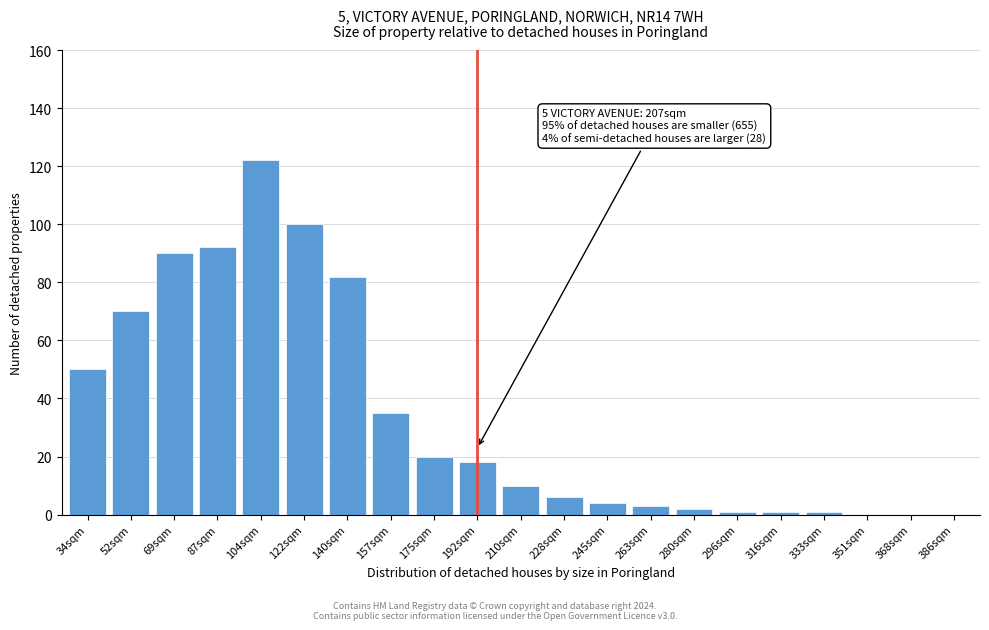

Reading left to right, what are all the values shown in this chart?

34sqm=50	52sqm=70	69sqm=90	87sqm=92	104sqm=122	122sqm=100	140sqm=82	157sqm=35	175sqm=20	192sqm=18	210sqm=10	228sqm=6	245sqm=4	263sqm=3	280sqm=2	296sqm=1	316sqm=1	333sqm=1	351sqm=0	368sqm=0	386sqm=0